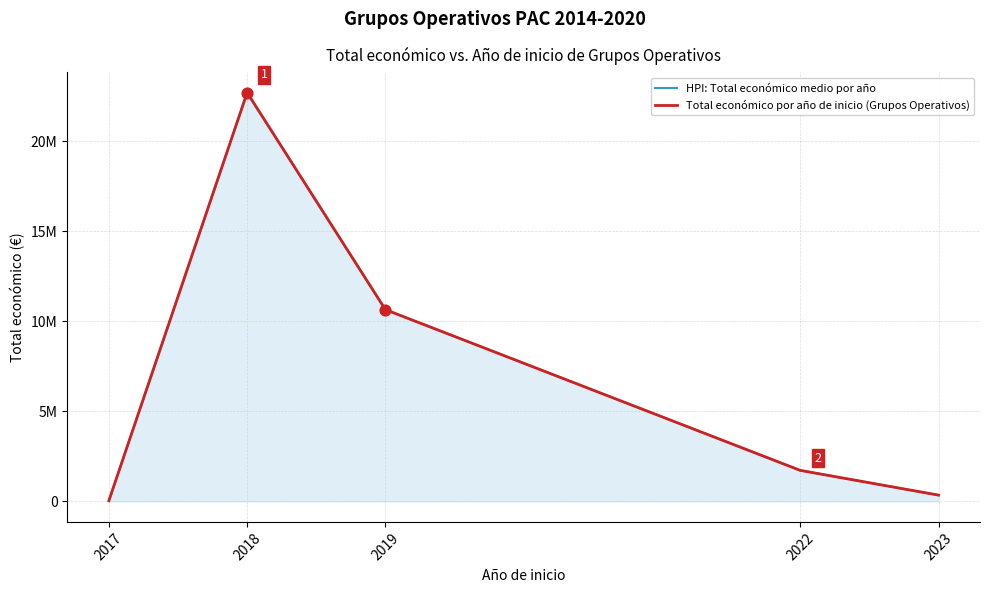

At which category is the sum across all series the highest?

2018